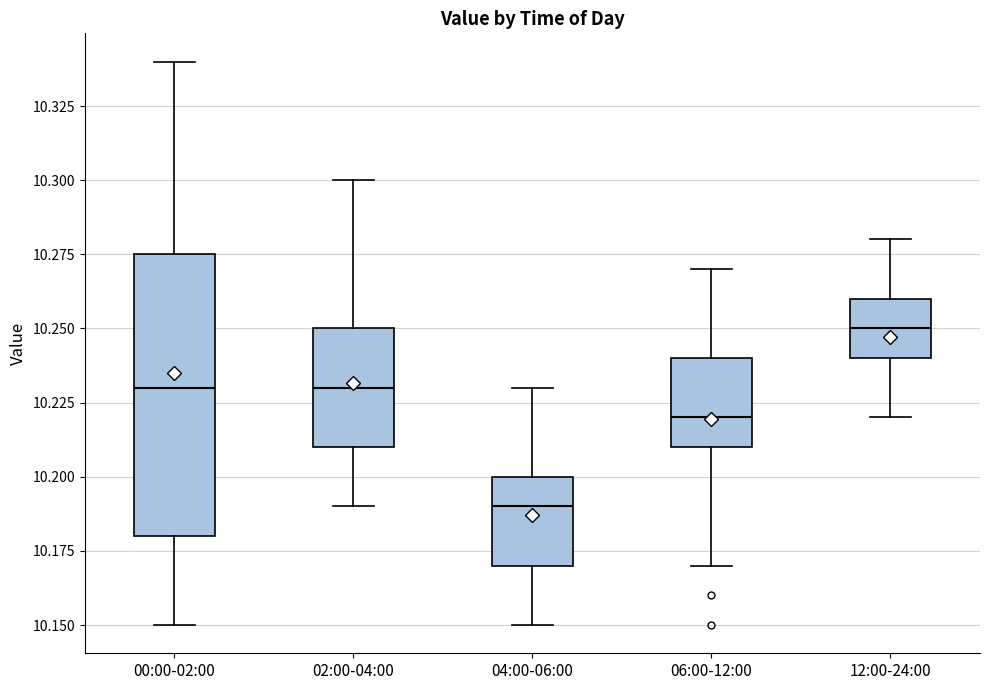

Where does the lower whisker of the box for 06:00-12:00 end on the y-axis? The values are not printed on the chart, so give them approximately, as read against the axis.

10.170